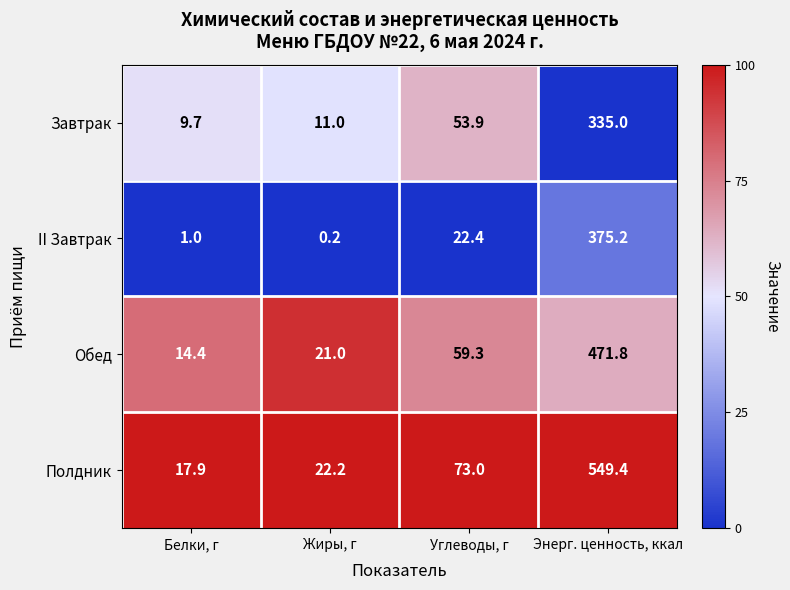

Is it true that Обед equals 4.2 at Жиры, г?

False